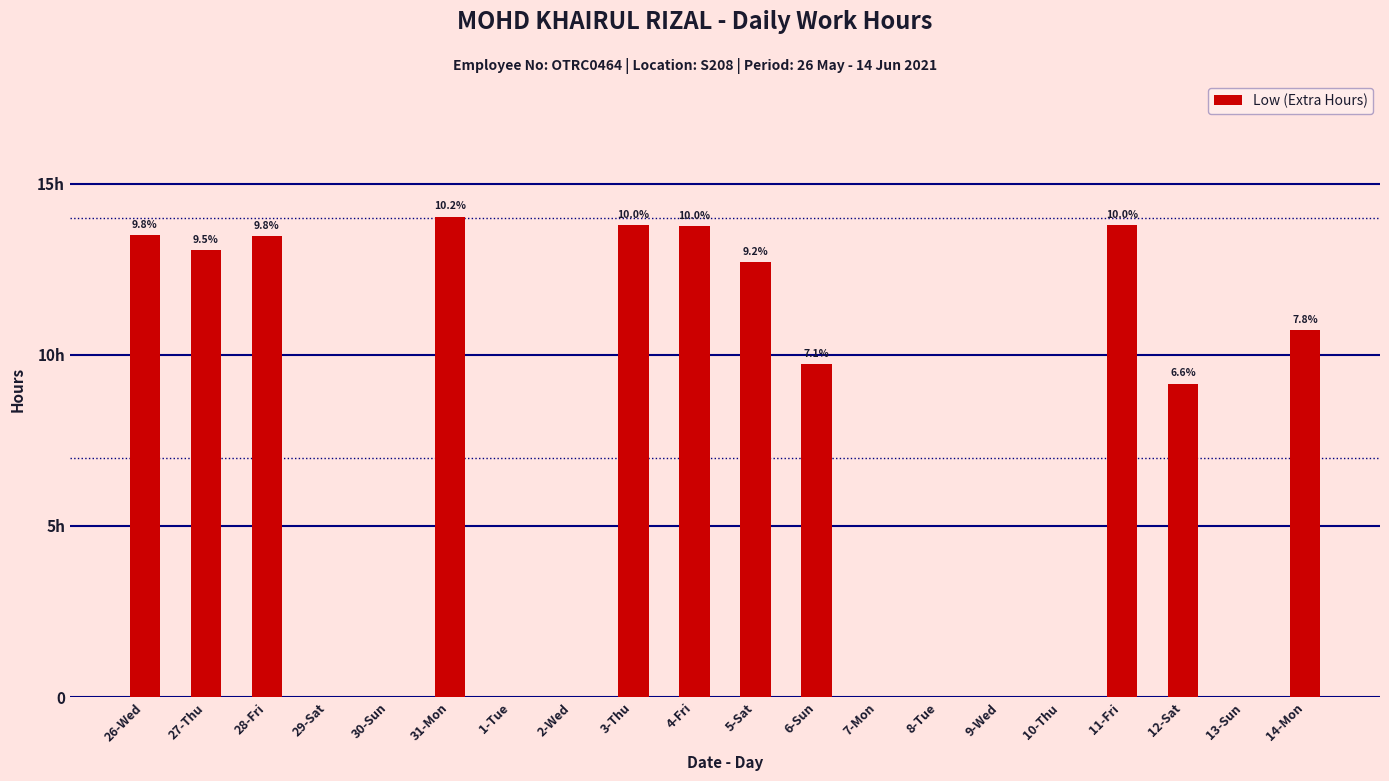

Are the bars horizontal?

No